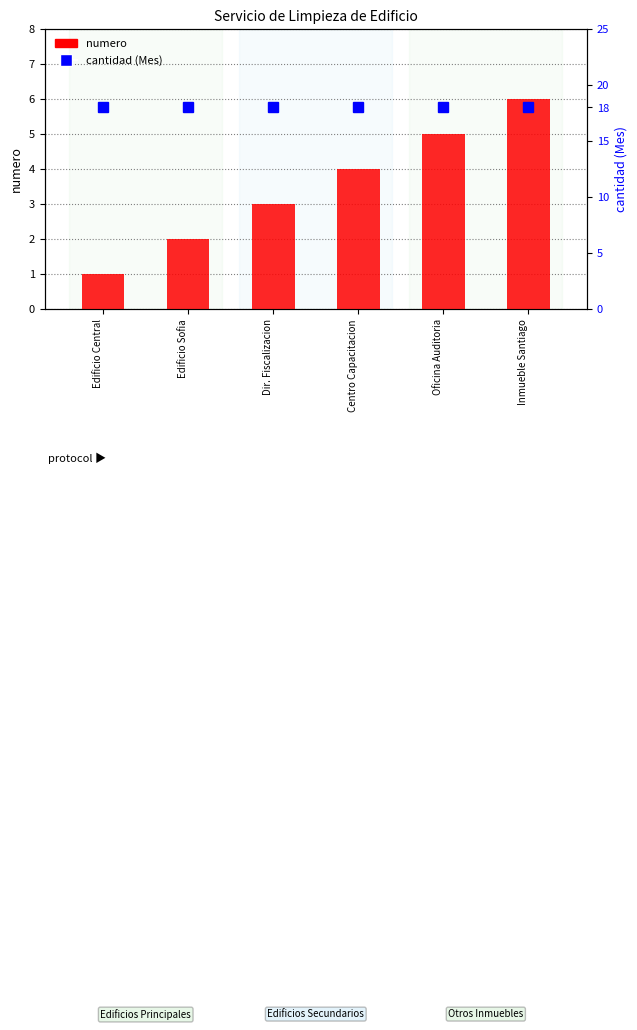

Which has a higher value, Edificio Central or Dir. Fiscalizacion?

Dir. Fiscalizacion